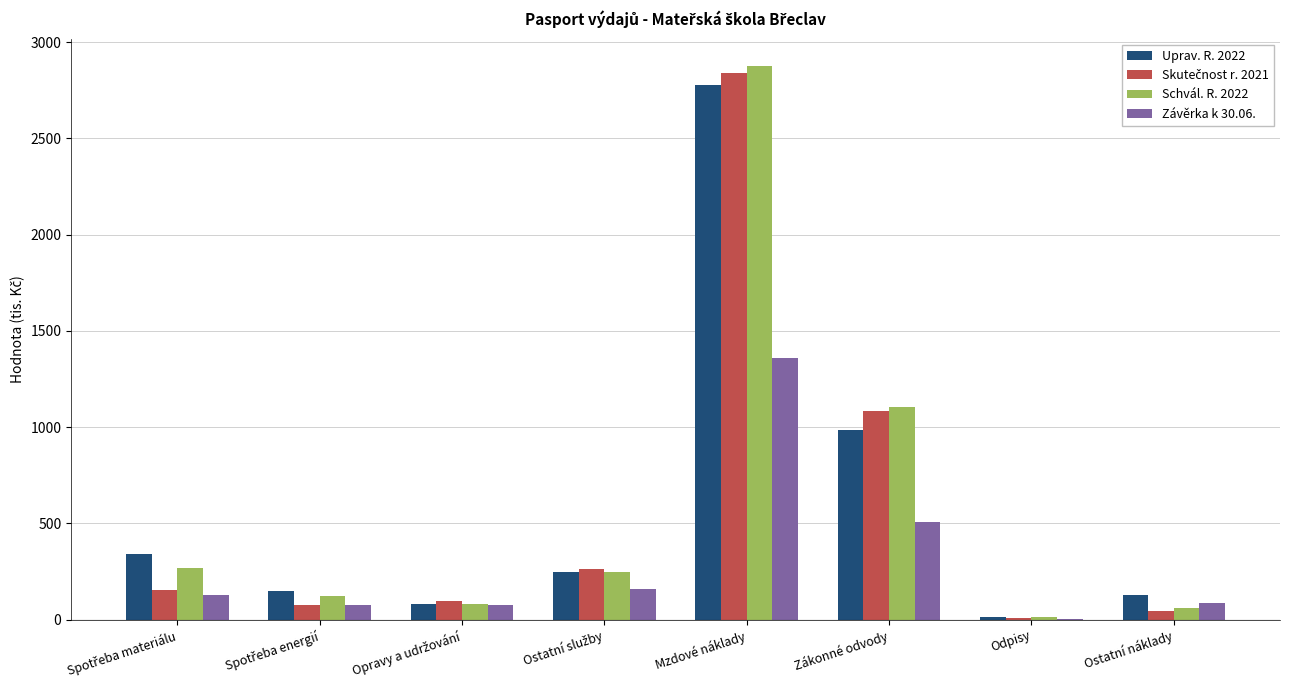

Where is Uprav. R. 2022 nearest to the value 1397?

Zákonné odvody